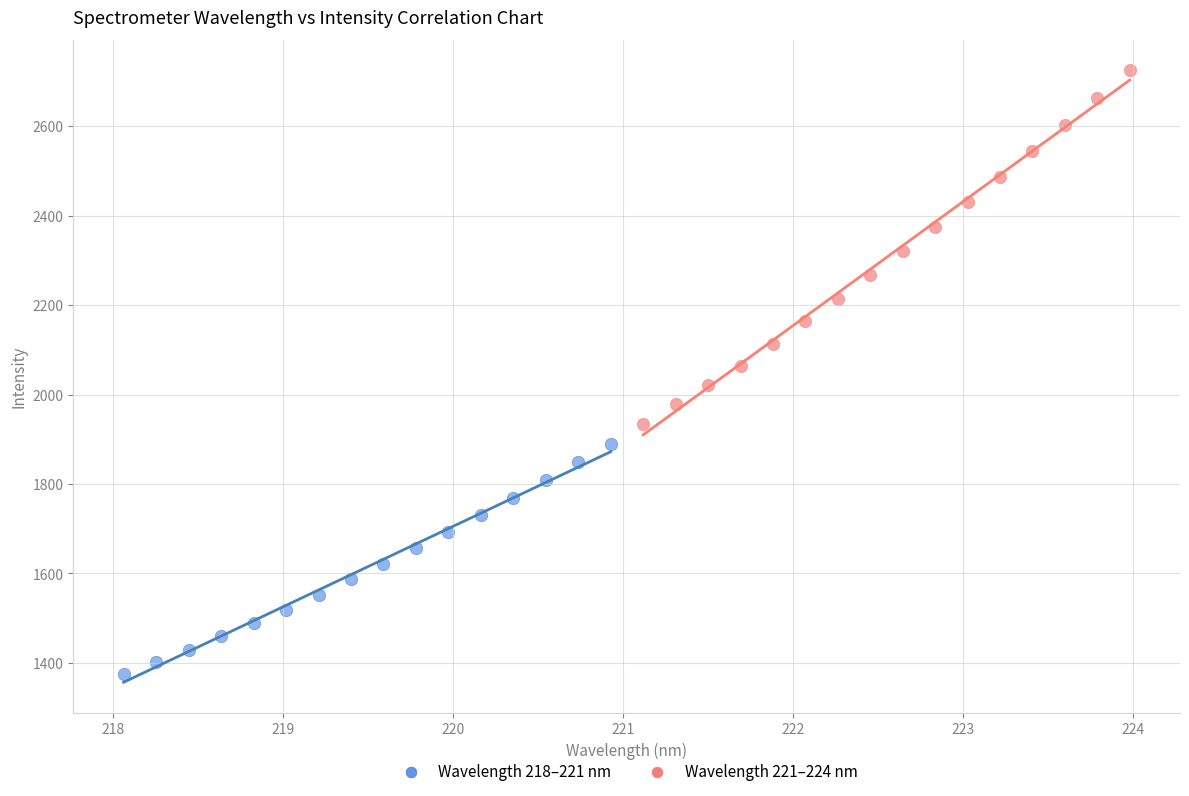

Which series has the largest Y range (max minus min)?

Wavelength 221–224 nm